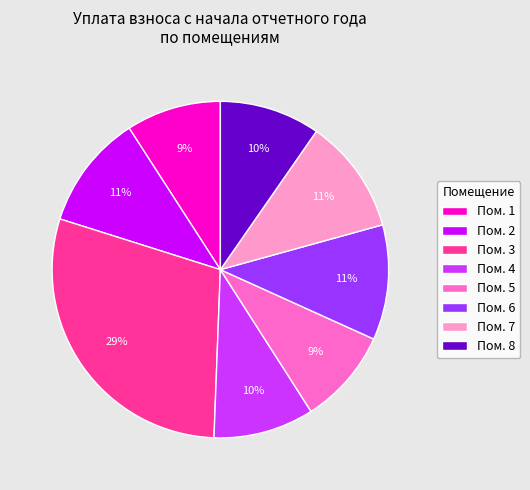

To the nearest percent, what percentage of the pie is Пом. 4?

10%